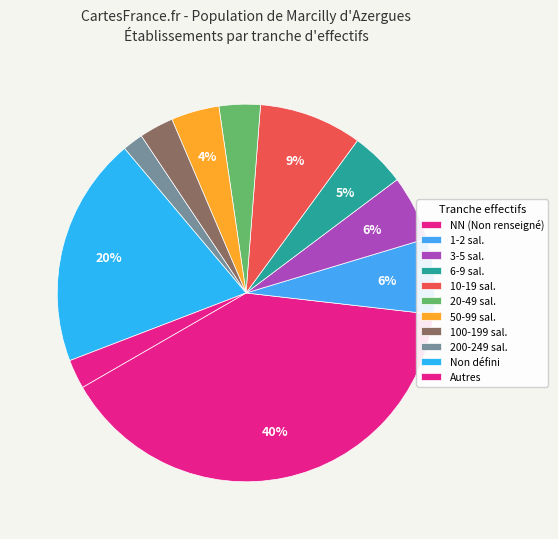

Count the number of slices in the pie.

11